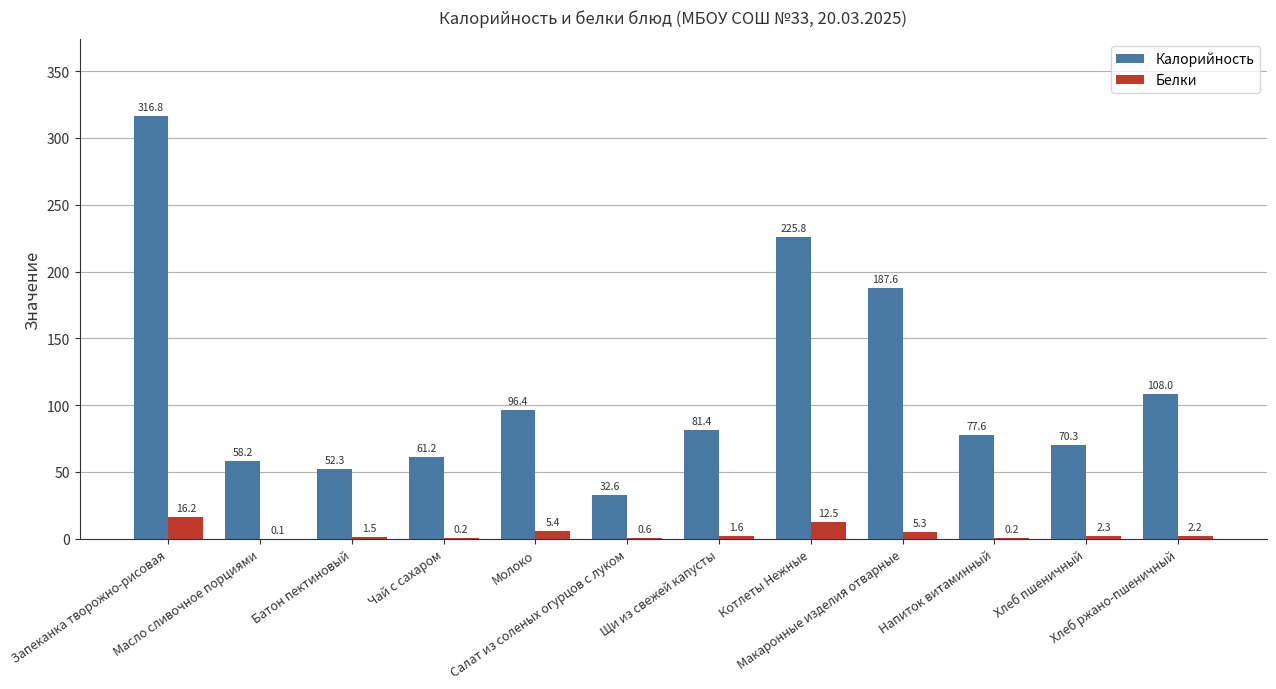

Does the chart contain stacked bars?

No